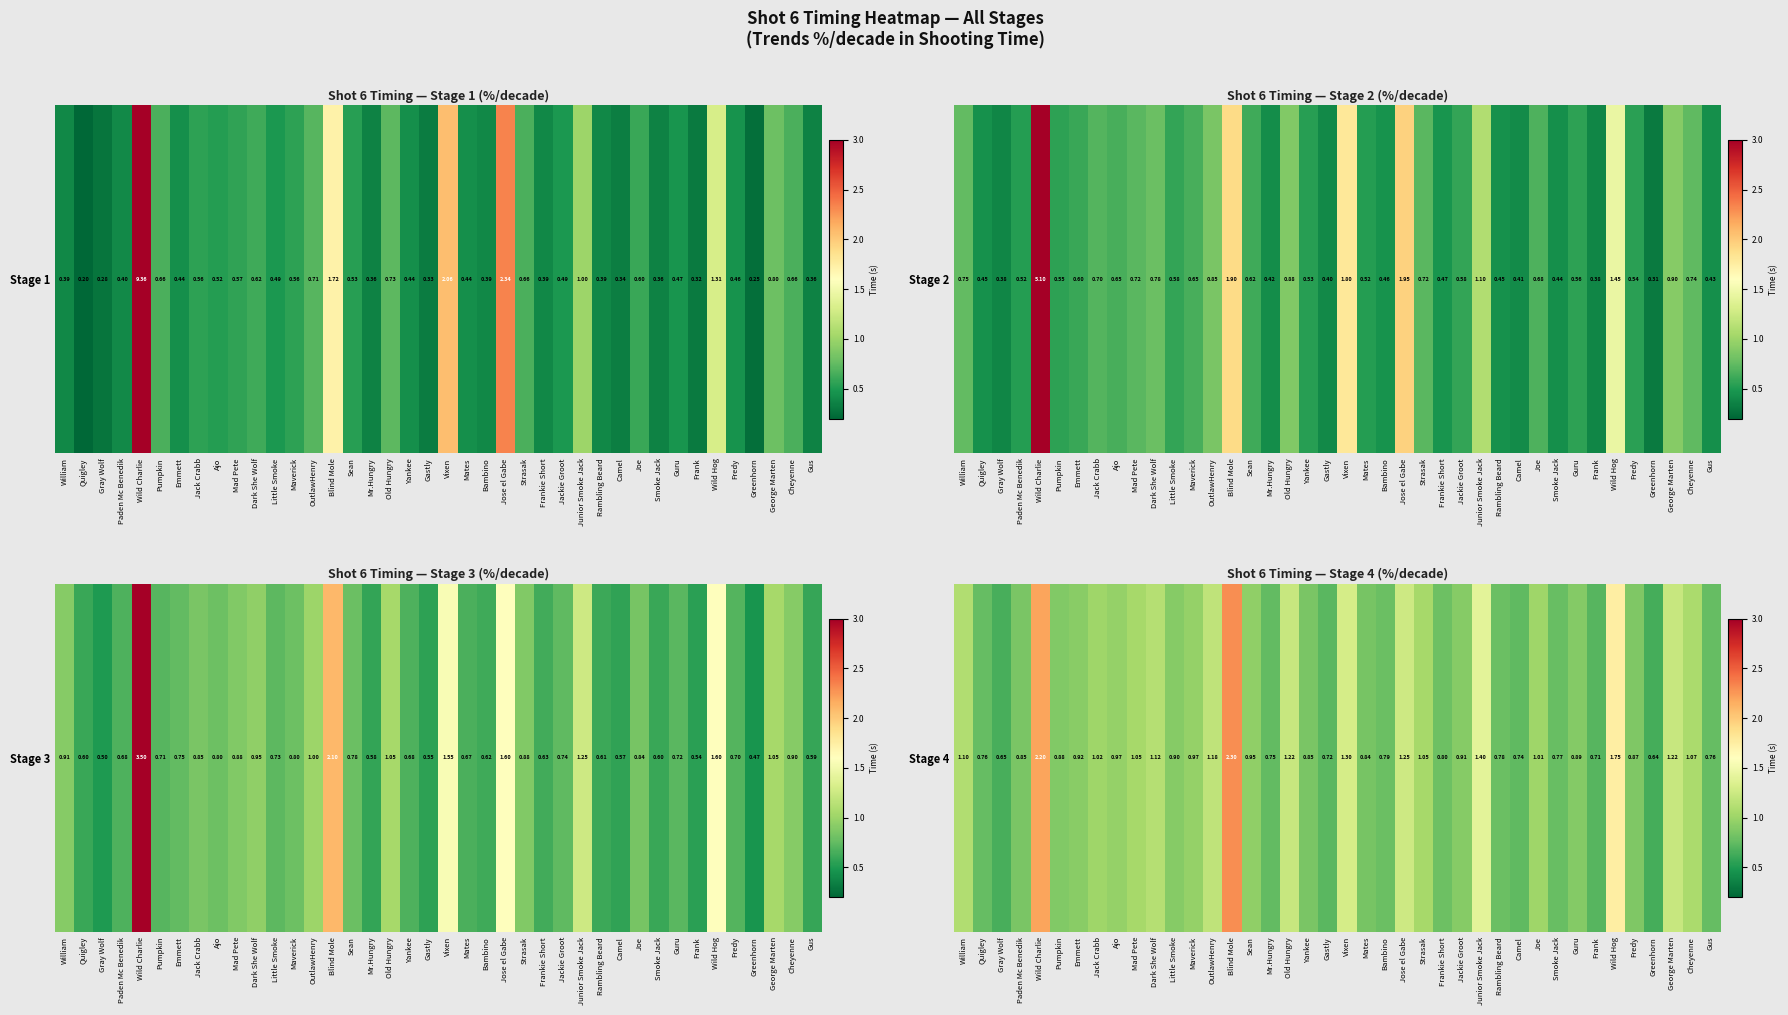

What is the sum of the values at Vixen and Gus?

2.1